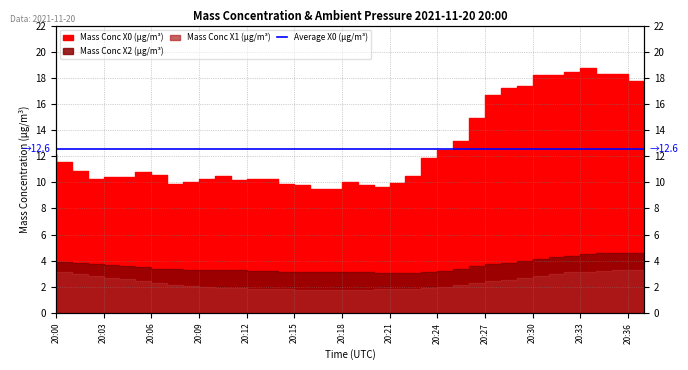

The Mass Conc X0 (μg/m³) series shows 11.9 at 20:24. True or false?

True